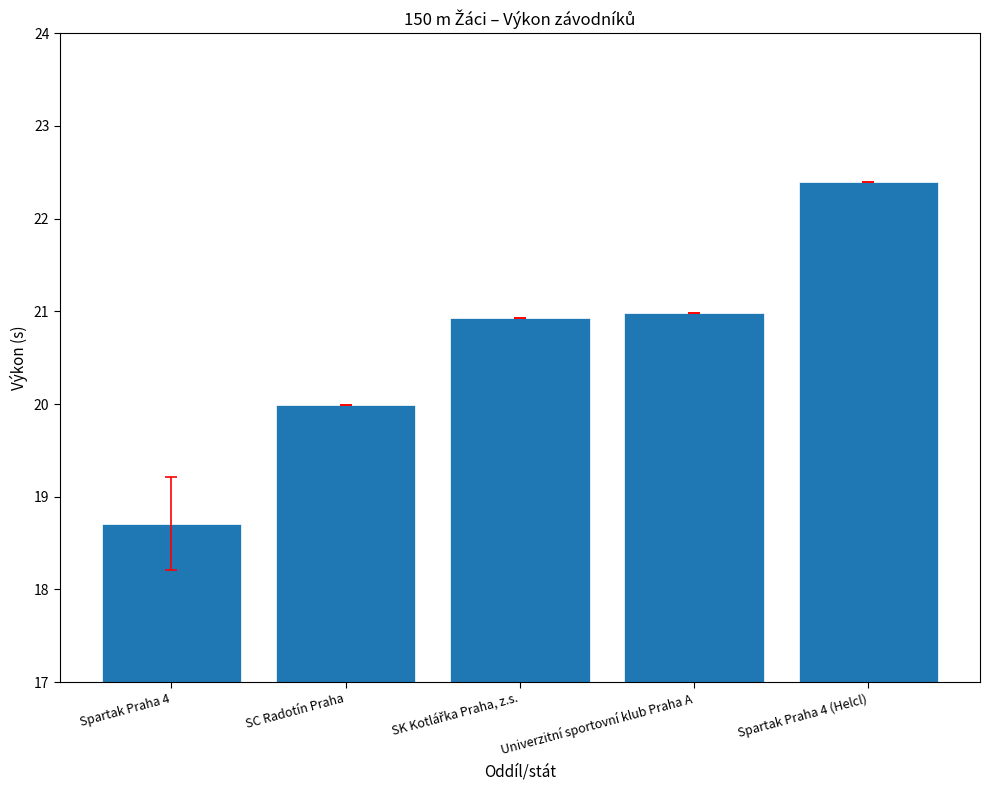

What is the label of the 1st bar from the left?

Spartak Praha 4